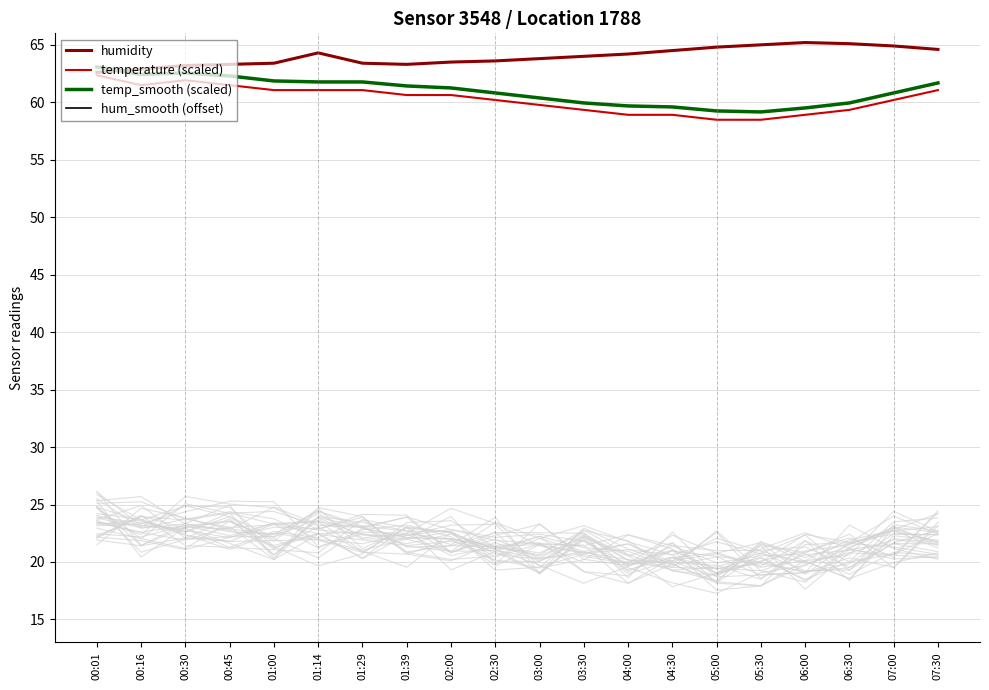

True or false: temperature (scaled) has more than 1 points higher than both neighbors.

False